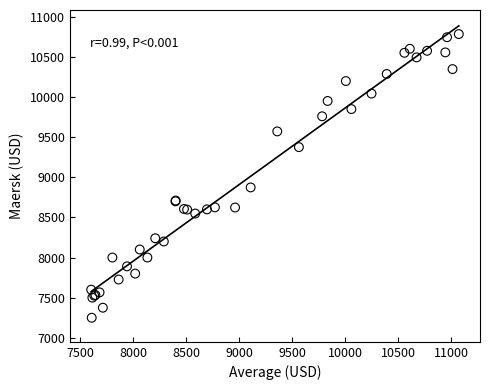

What Y value in the scatter plot is closest to 9016?

8873